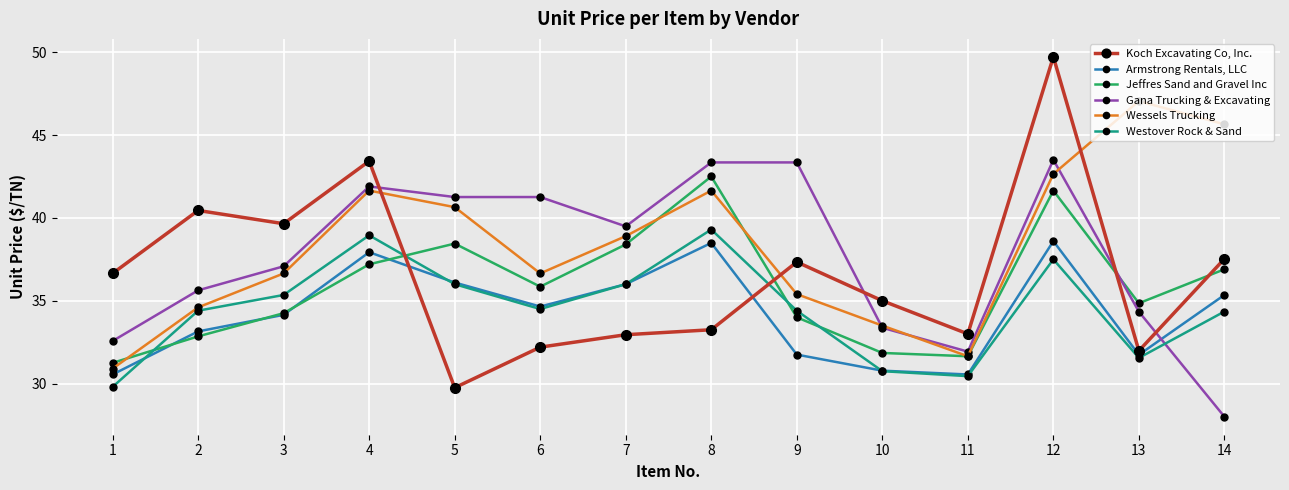

Read the Armstrong Rentals, LLC value at 11.

30.6